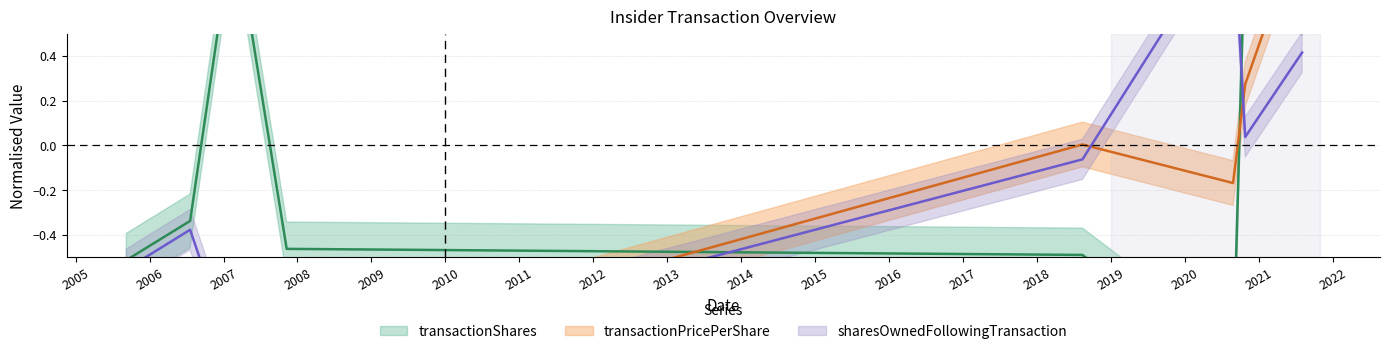

How many data points in sharesOwnedFollowingTransaction are less than 0?

5